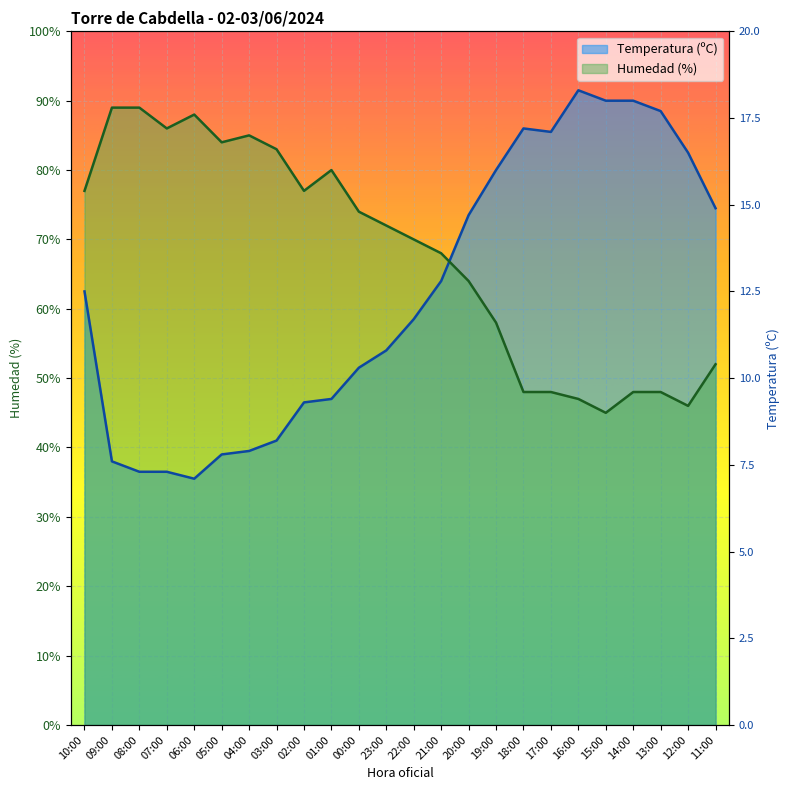

Does the chart display data point markers on the line(s)?

No